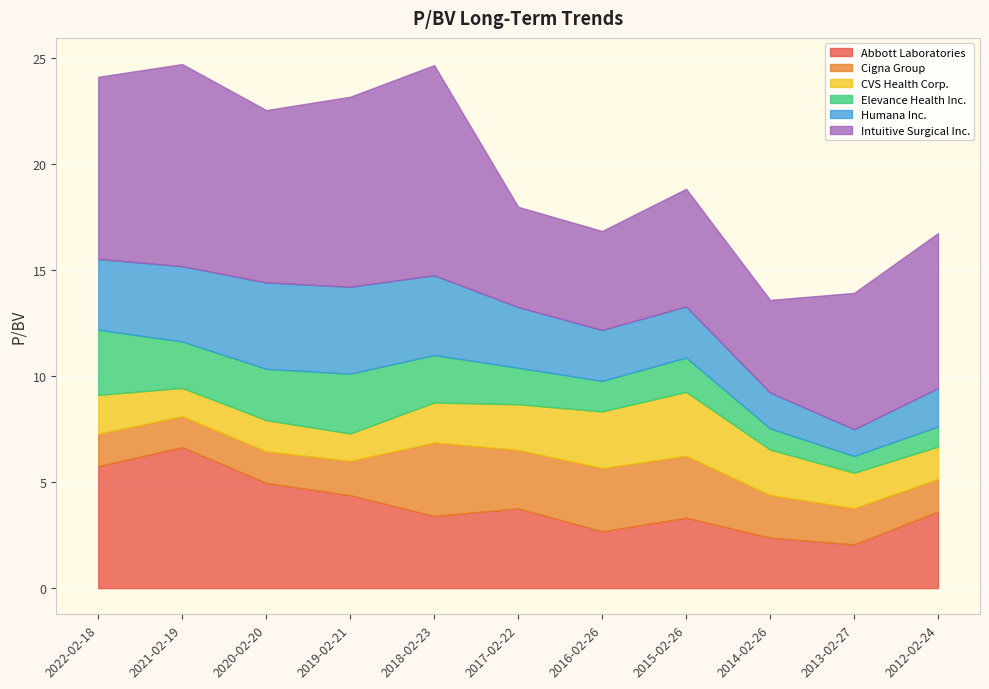

Reading left to right, transcribe all the data shown in this chart.

Abbott Laboratories: 5.8	6.7	5.0	4.4	3.4	3.8	2.7	3.3	2.4	2.1	3.6
Cigna Group: 1.5	1.5	1.5	1.6	3.5	2.8	3.0	2.9	2.0	1.7	1.5
CVS Health Corp.: 1.8	1.3	1.5	1.3	1.9	2.1	2.7	3.0	2.1	1.7	1.5
Elevance Health Inc.: 3.1	2.2	2.4	2.8	2.2	1.7	1.4	1.6	1.0	0.8	0.9
Humana Inc.: 3.3	3.5	4.1	4.1	3.8	2.9	2.4	2.4	1.7	1.3	1.8
Intuitive Surgical Inc.: 8.6	9.5	8.1	9.0	9.9	4.7	4.7	5.5	4.4	6.4	7.3